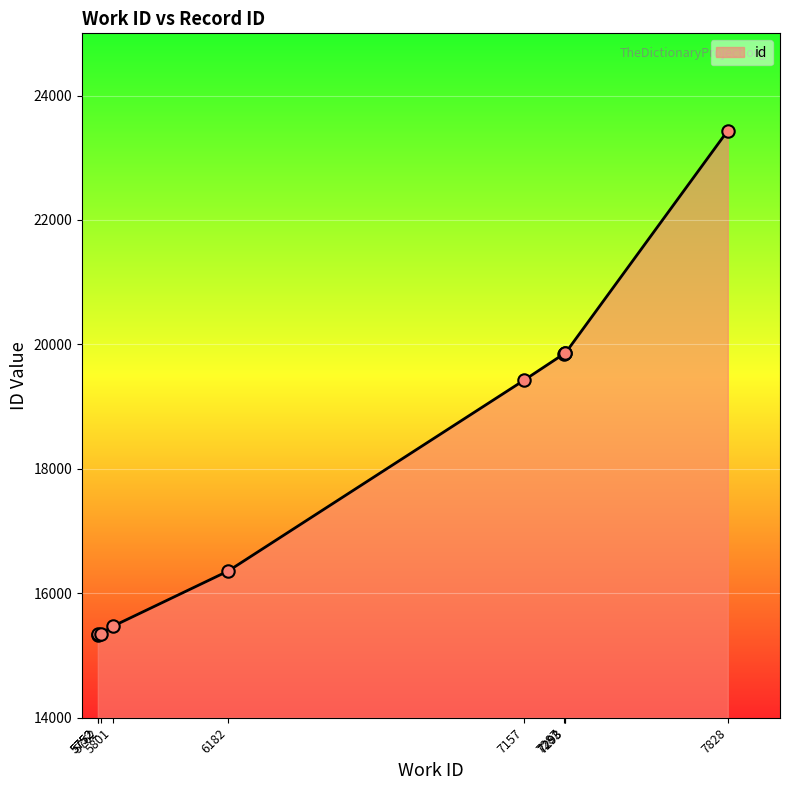

What is the ratio of the value at 5762 to the value at 6182?

0.9